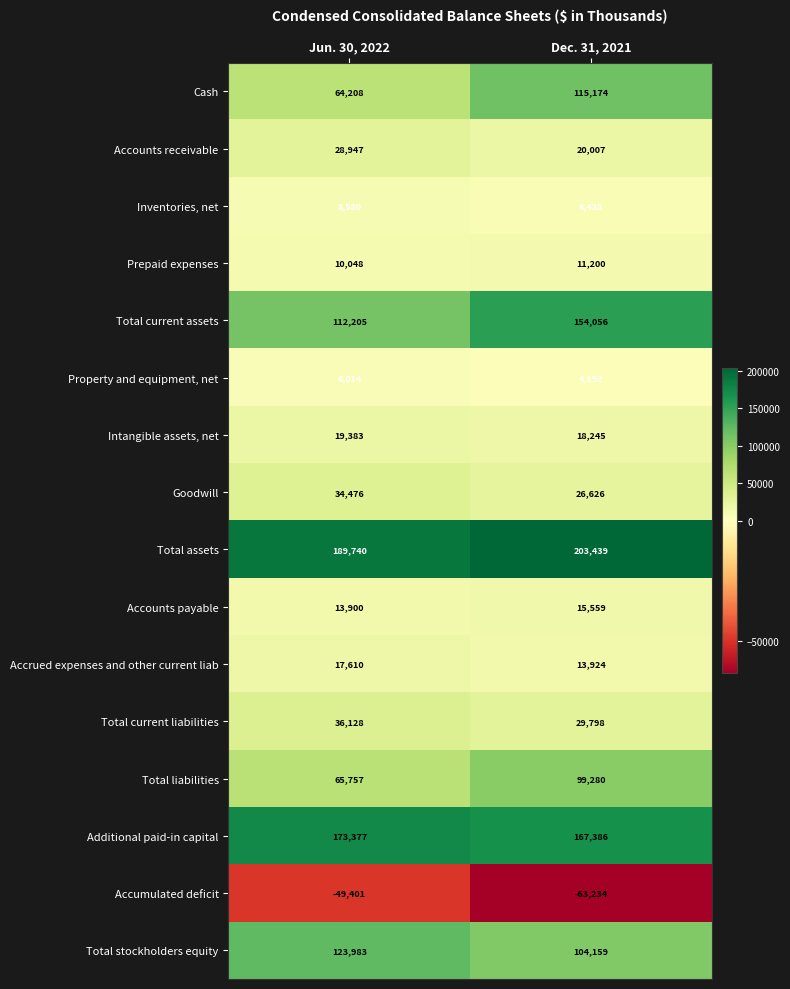

Read the Accumulated deficit value at Dec. 31, 2021.

-63234